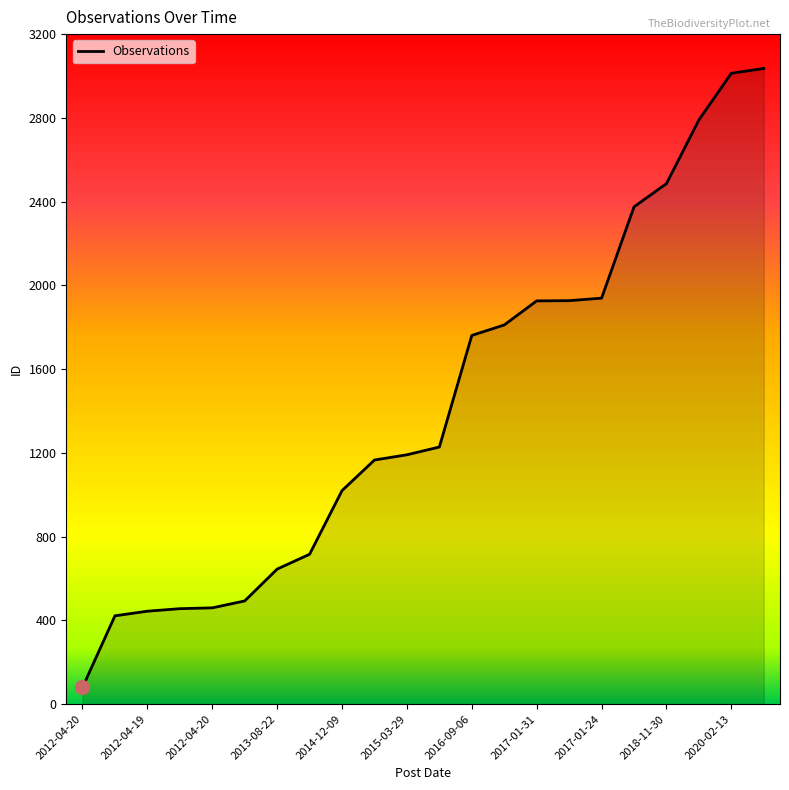

What is the difference between the maximum and minimum values?

2956